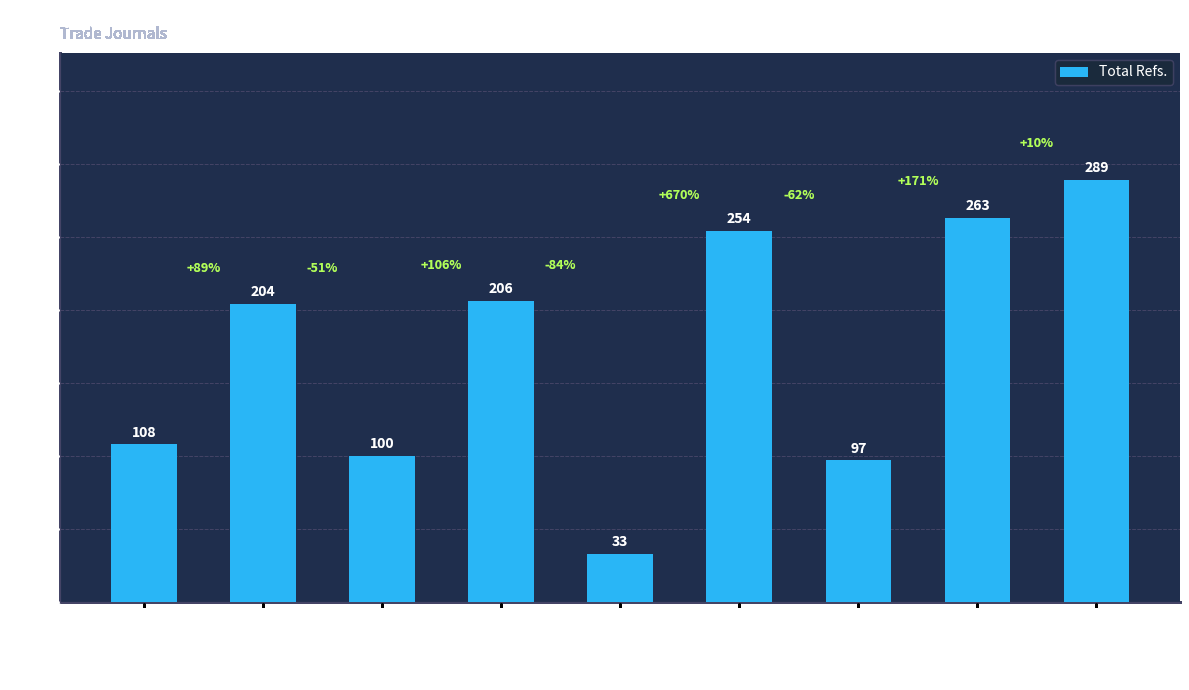

What is the value of the 9th bar from the left?

289